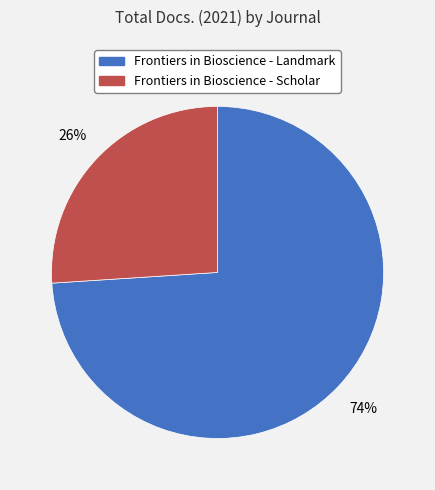

Which slice is the largest?

Frontiers in Bioscience - Landmark